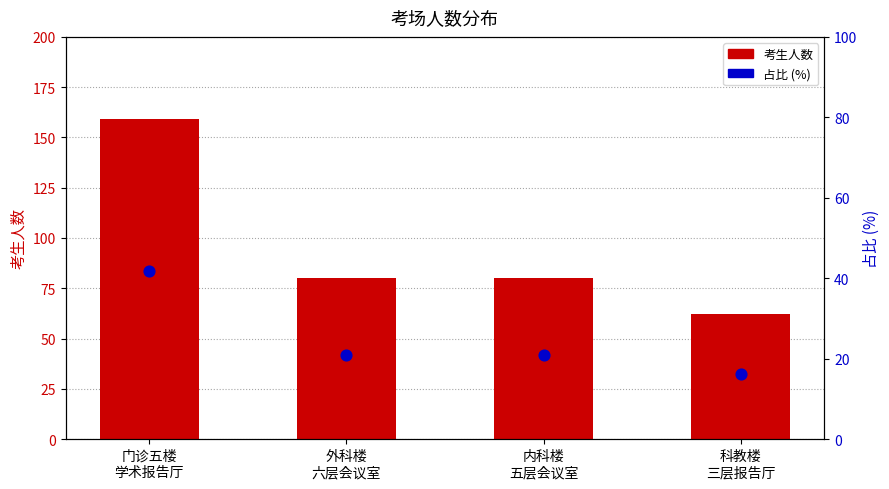

Which series reaches the maximum Y coordinate?

考生人数